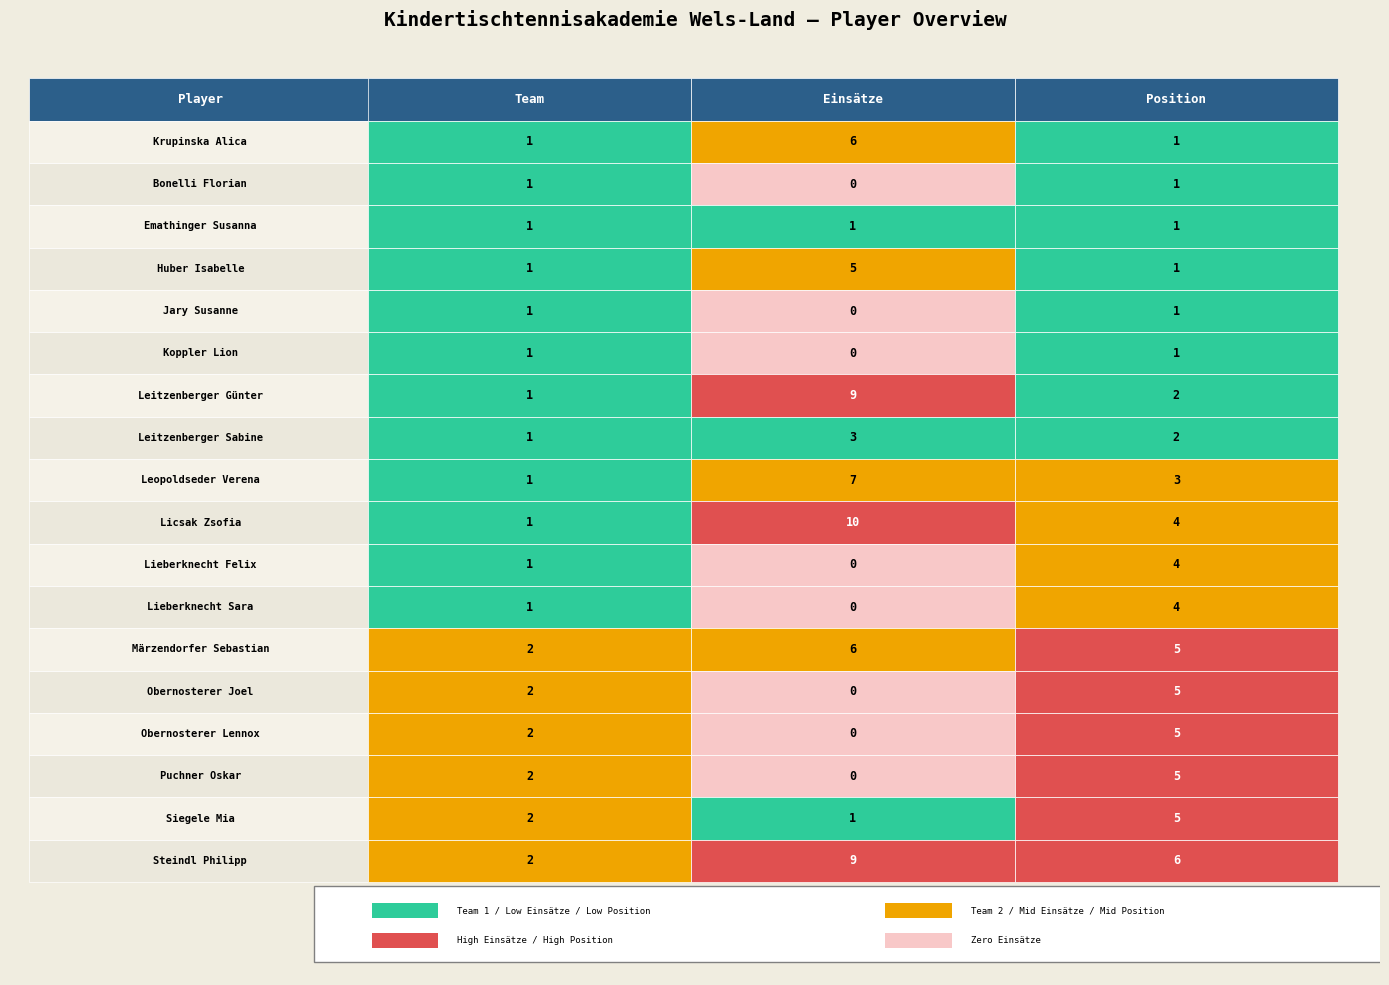

At how many categories does at least one series exceed 7?

1